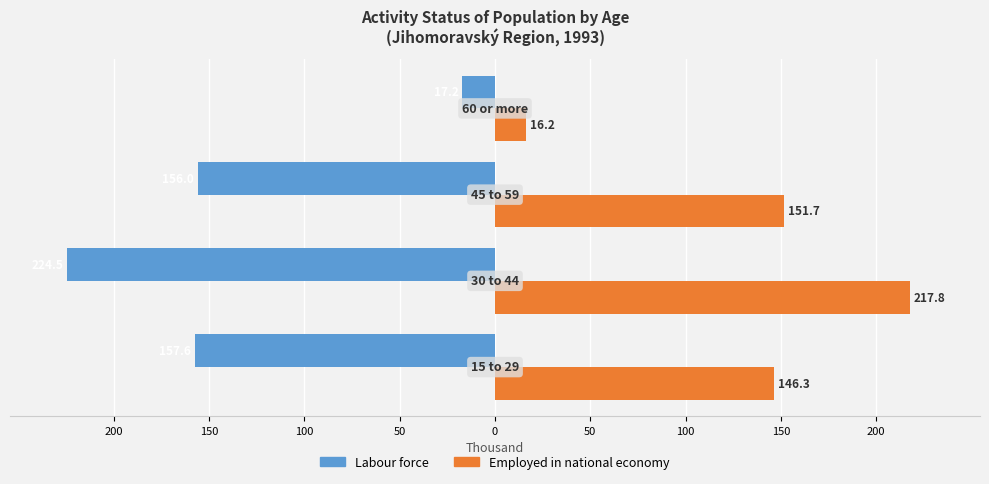

What are all the series names shown in the legend?

Labour force, Employed in national economy